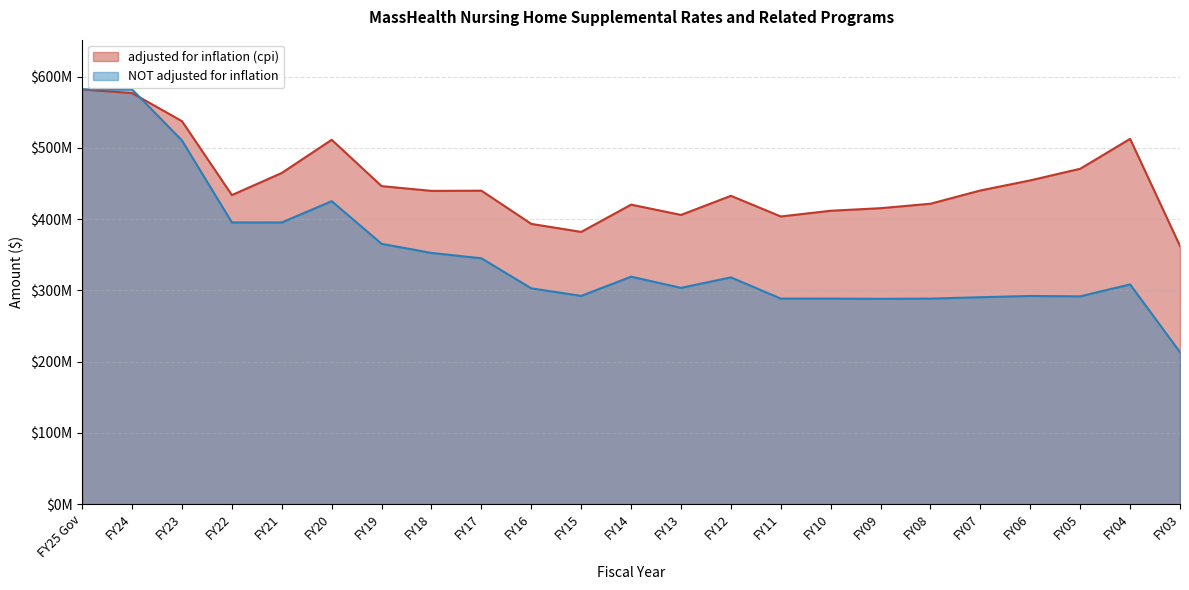

At how many categories does at least one series exceed 399417824?

20